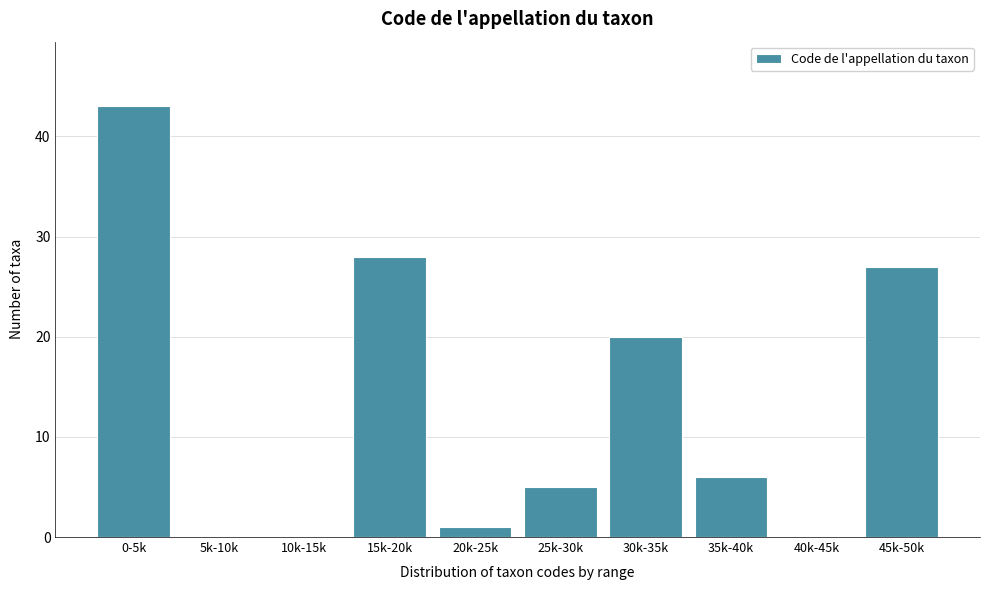

Reading left to right, extract all data points from this chart.

0-5k=43	5k-10k=0	10k-15k=0	15k-20k=28	20k-25k=1	25k-30k=5	30k-35k=20	35k-40k=6	40k-45k=0	45k-50k=27